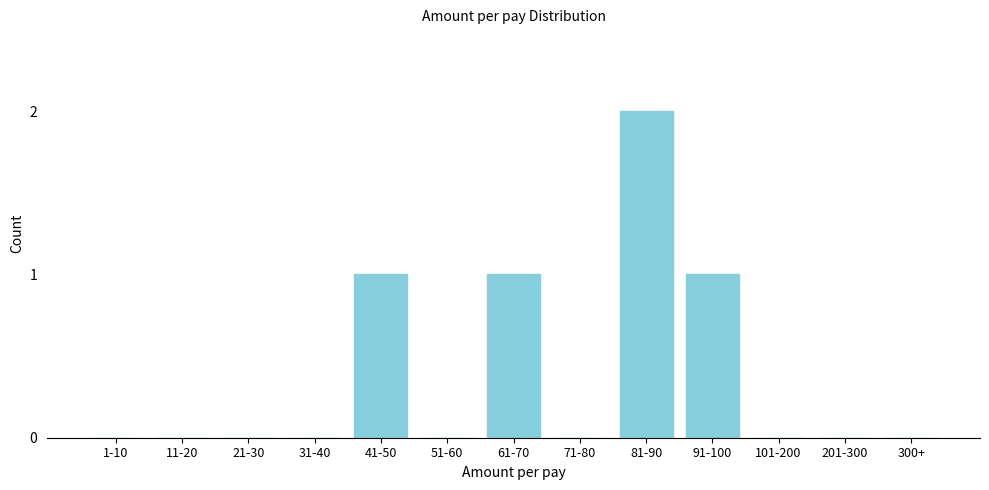

Reading right to left, what are all the values shown in this chart?

300+=0	201-300=0	101-200=0	91-100=1	81-90=2	71-80=0	61-70=1	51-60=0	41-50=1	31-40=0	21-30=0	11-20=0	1-10=0